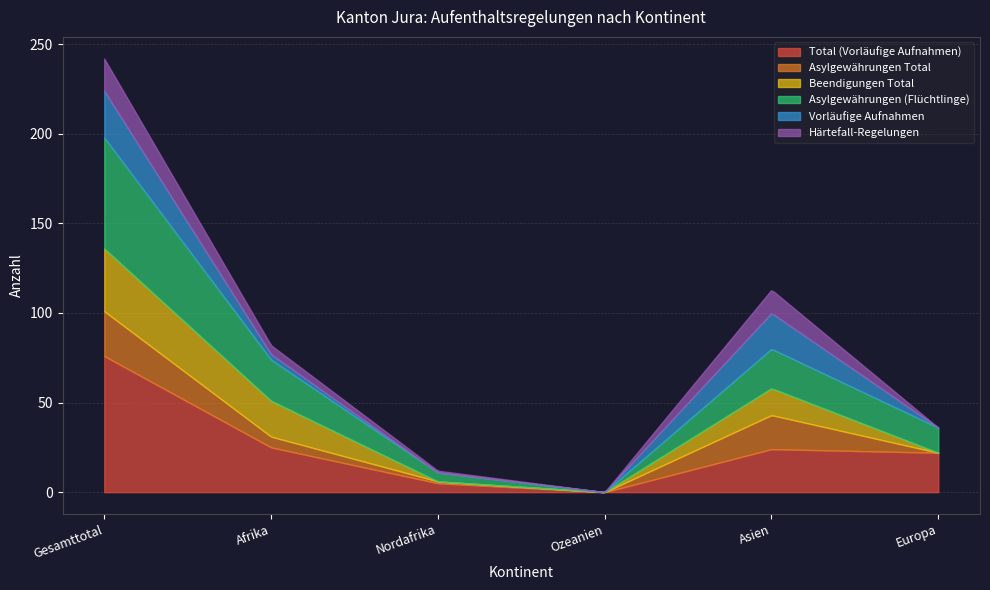

Which series has the largest total across all categories?

Total (Vorläufige Aufnahmen)